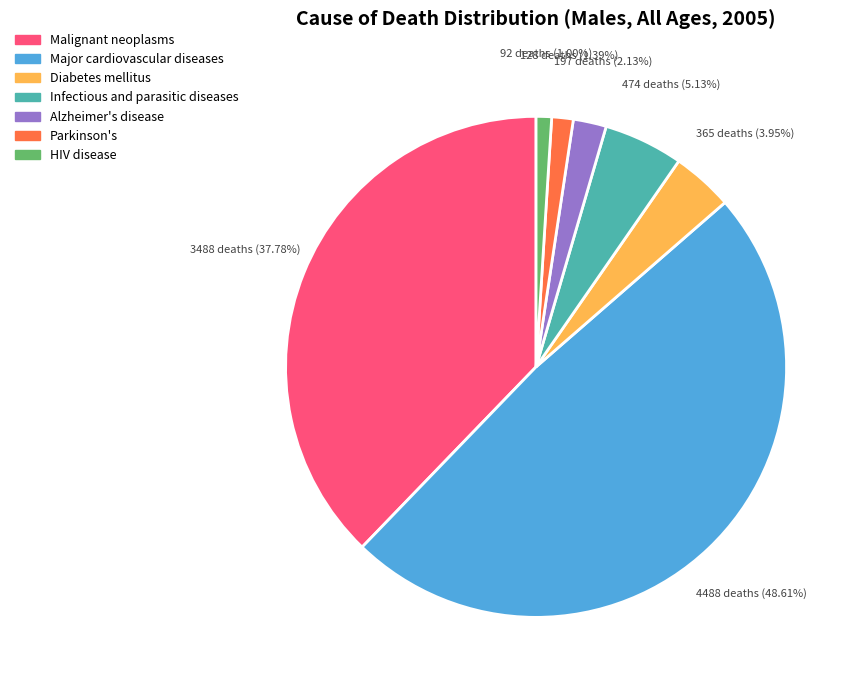

To the nearest percent, what is the difference between the Infectious and parasitic diseases and Major cardiovascular diseases slice percentages?

43%